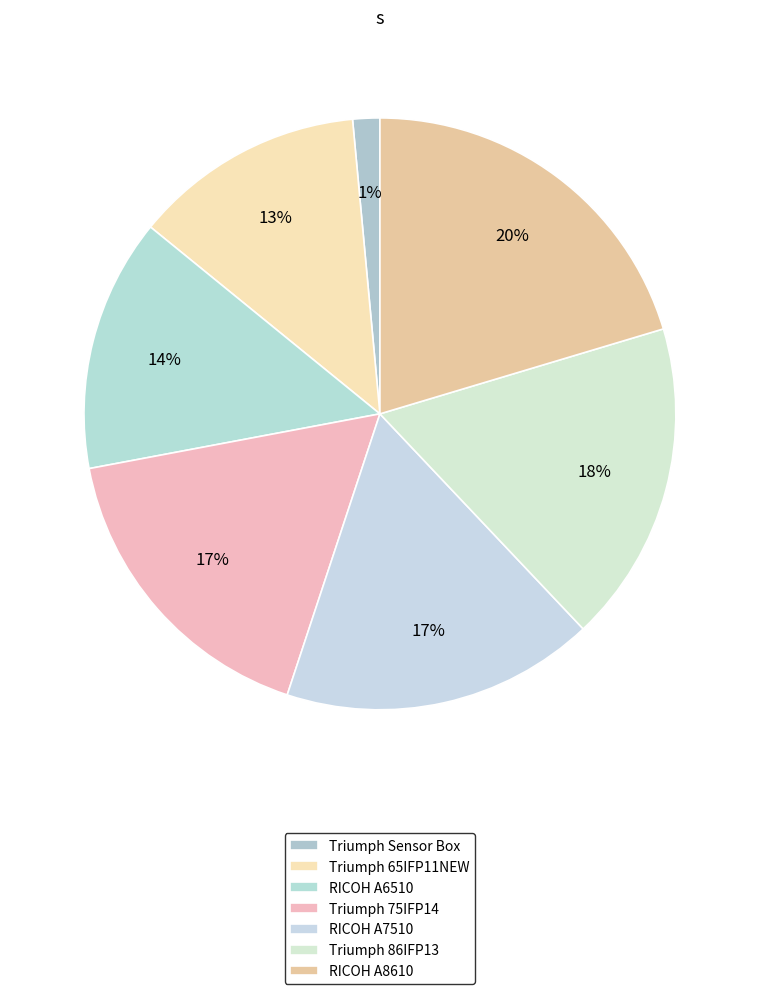

Does Triumph 86IFP13 represent more than half of the total?

No